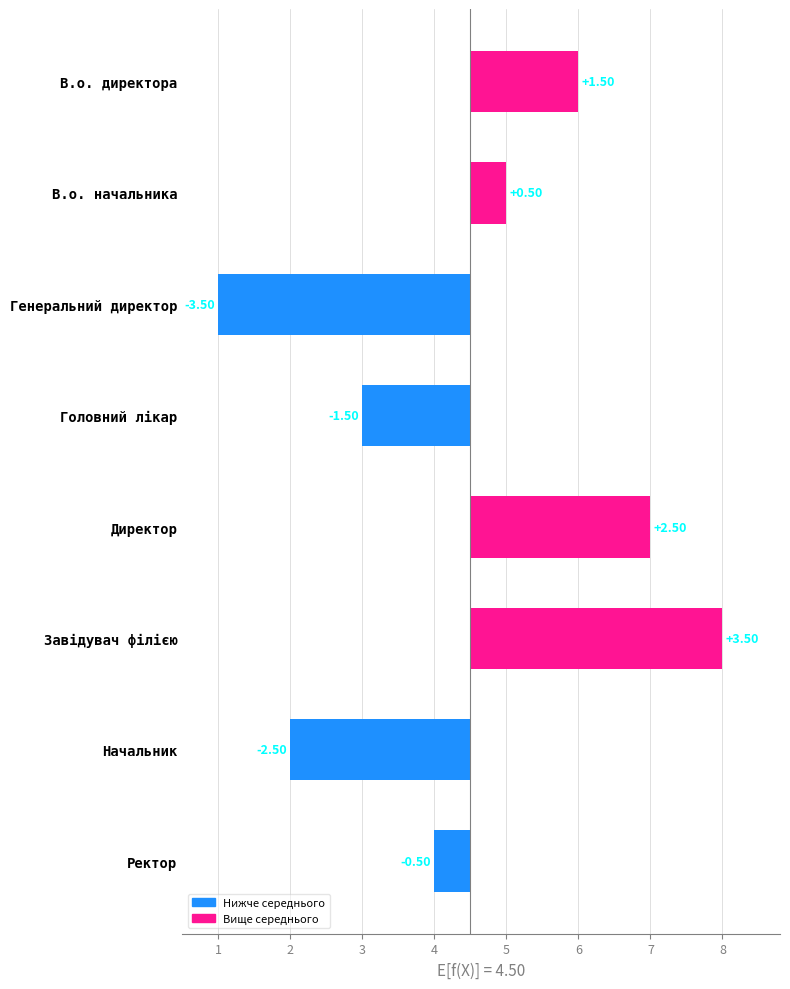

How many categories are shown in the chart?

8